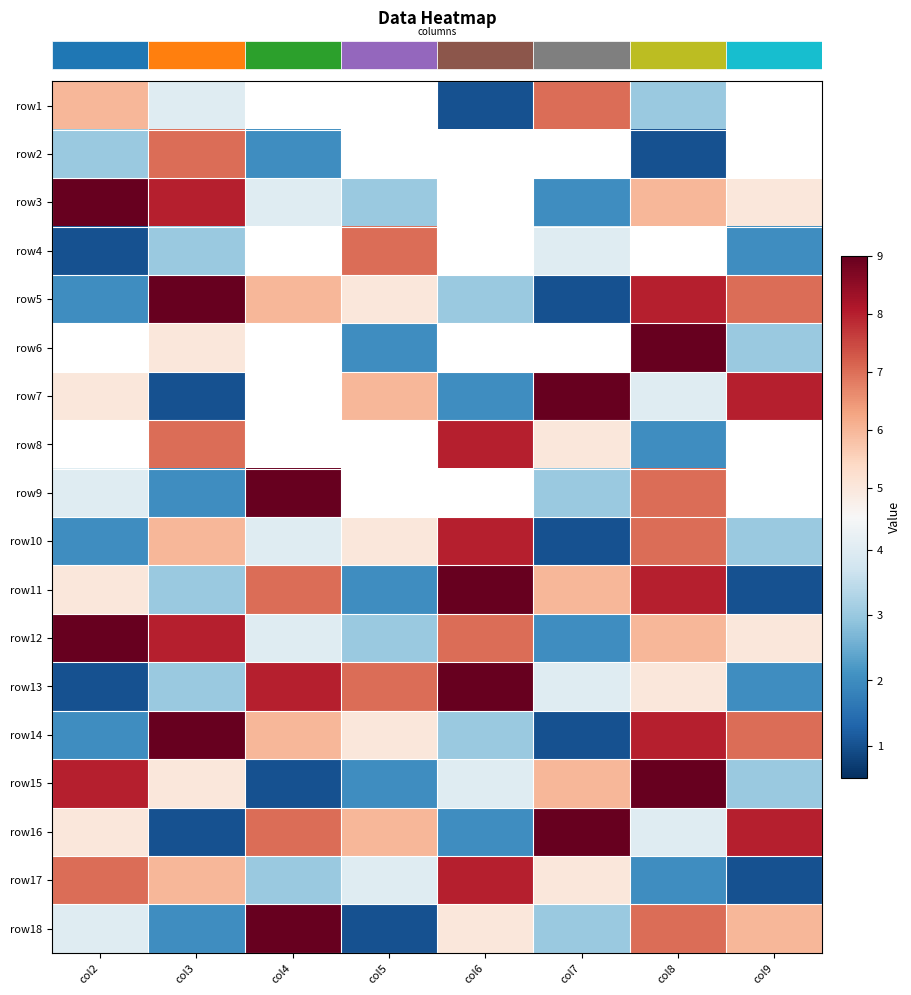

What is the smallest value displayed?

1.0